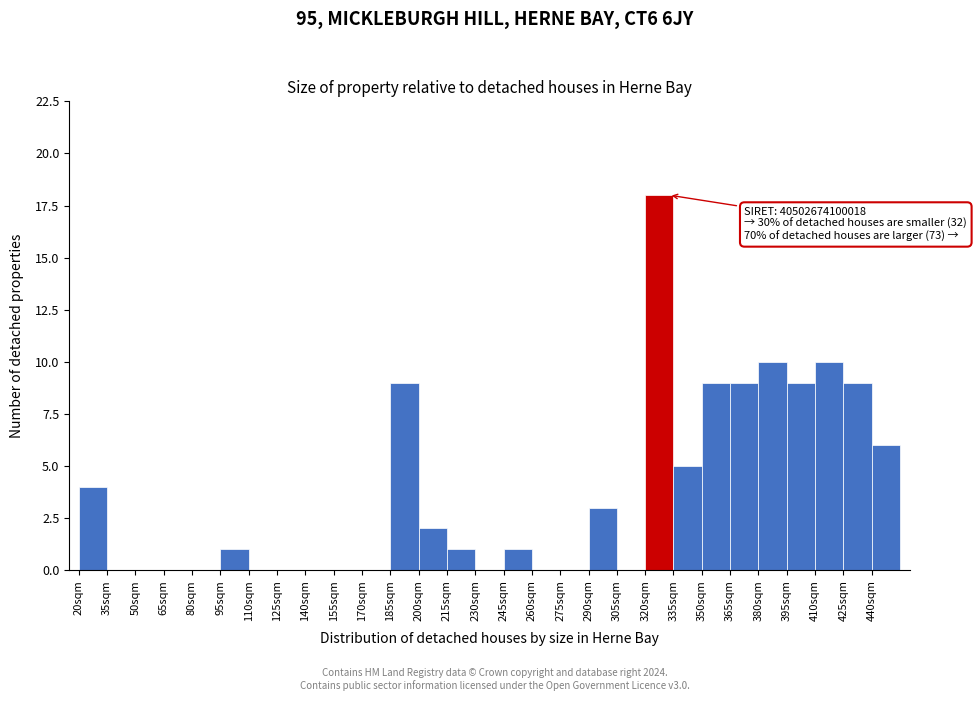

Over which range of the x-axis is the bar tallest?

320 to 335